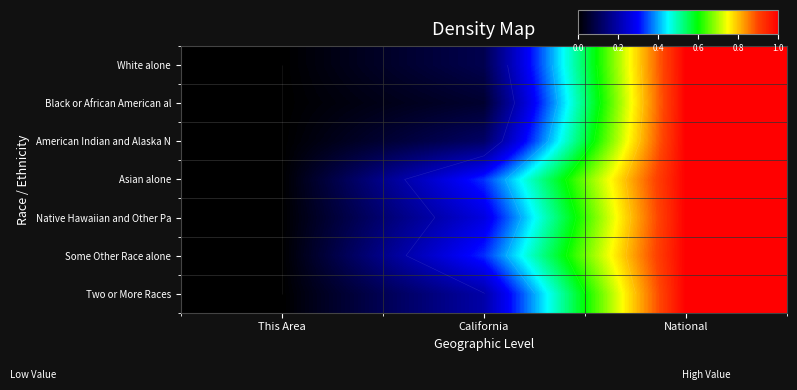

True or false: Some Other Race alone has a value of 0.4 at National.

False